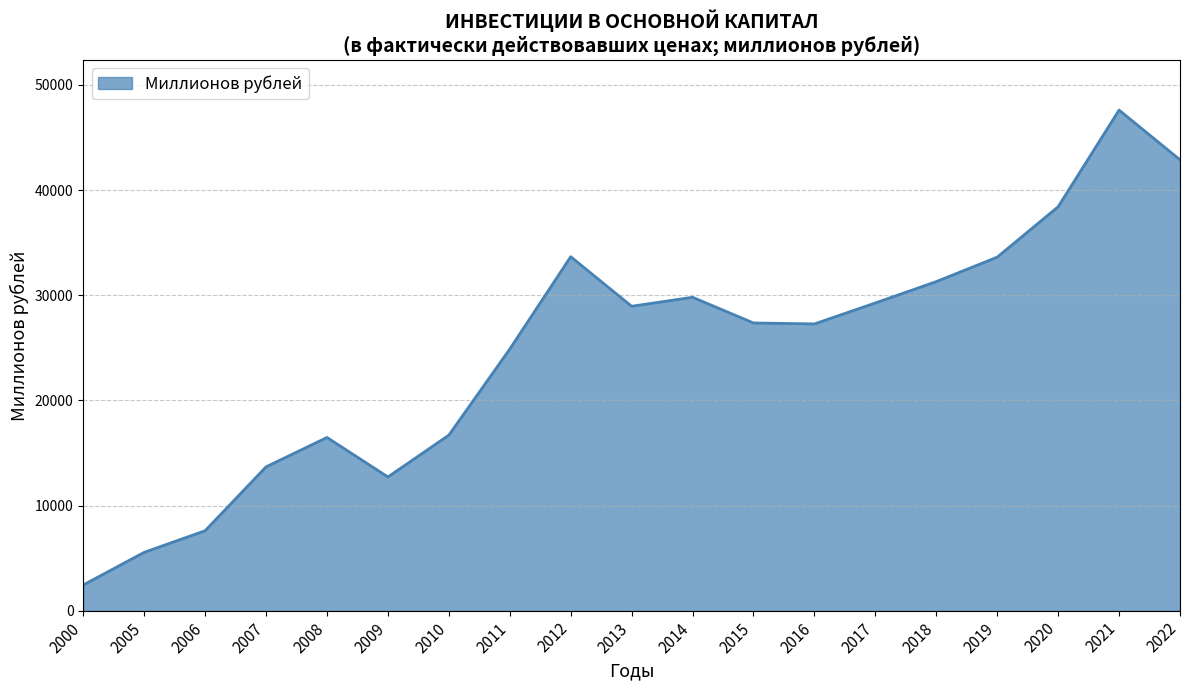

Between 2016 and 2009, which is larger?

2016